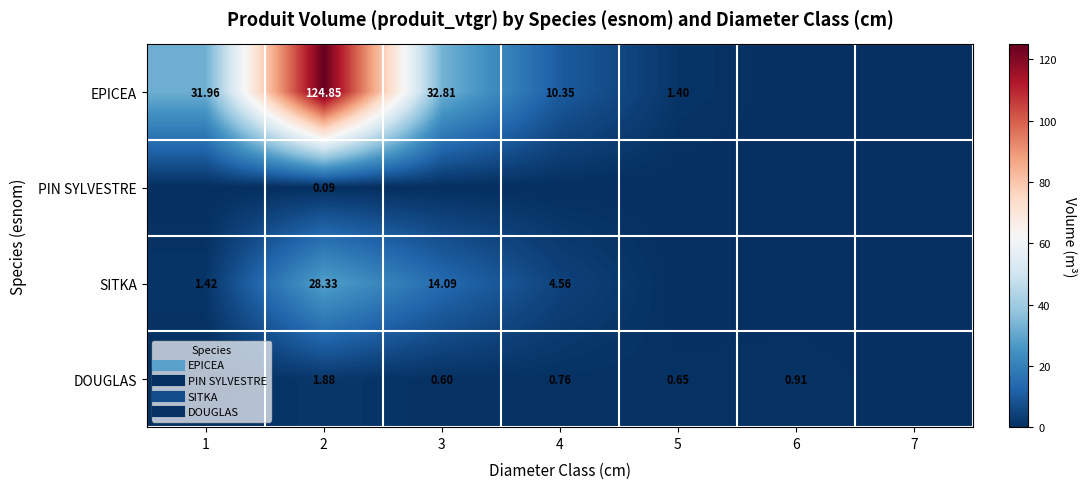

At which category does the chart reach its peak across all series?

2